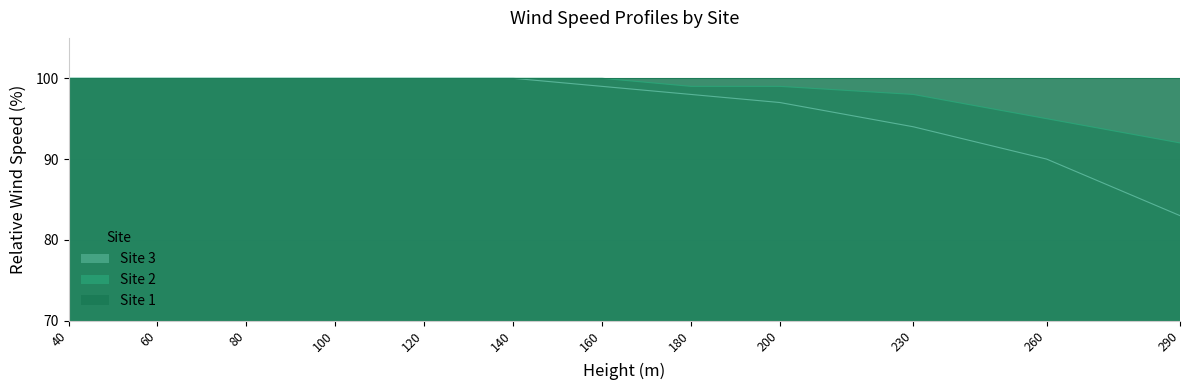

Which series has the largest total across all categories?

Site 1